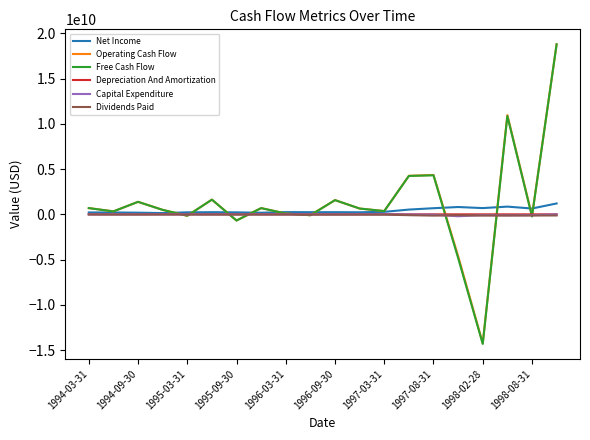

How many lines are shown in the chart?

6